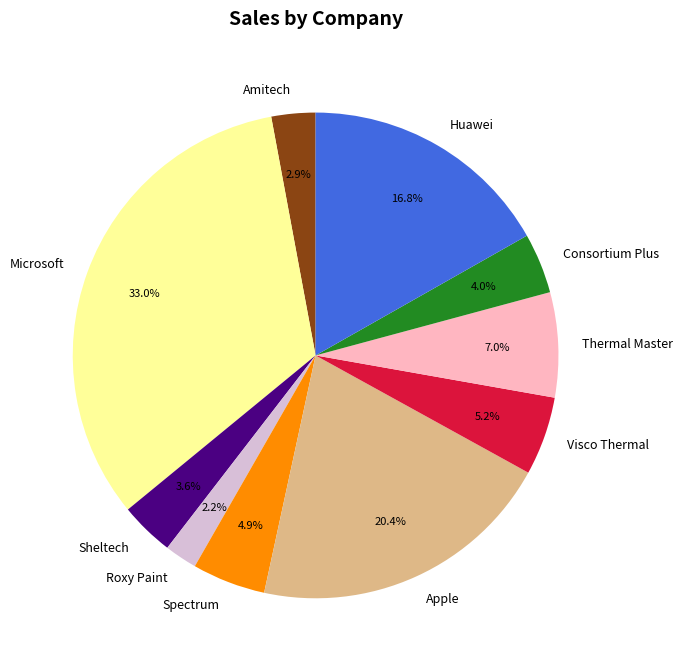

Does Spectrum account for over 50% of the chart?

No